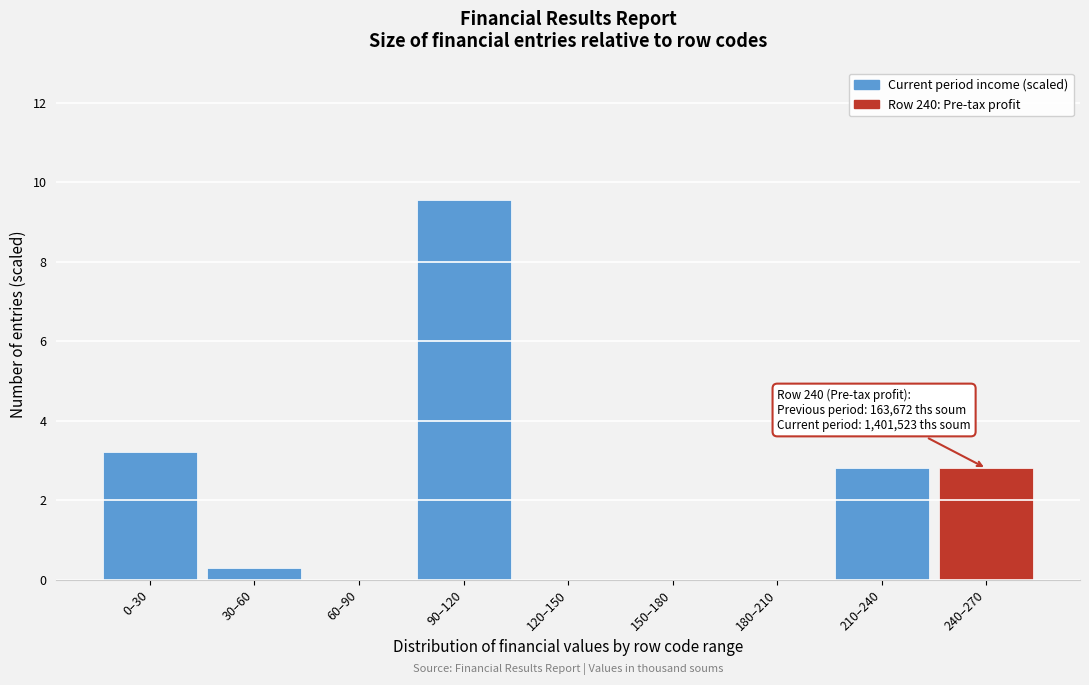

Reading left to right, extract all data points from this chart.

0–30=3.2	30–60=0.3	60–90=0.0	90–120=9.5	120–150=0.0	150–180=0.0	180–210=0.0	210–240=2.8	240–270=2.8